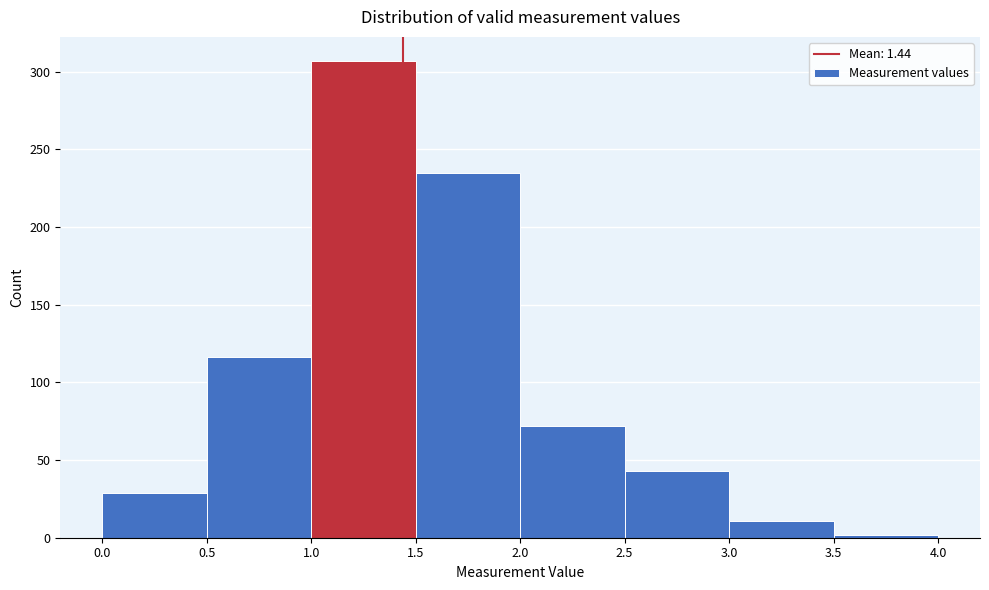

How tall is the bar that spans 1.5 to 2.0 on the x-axis? The values are not printed on the chart, so give them approximately, as read against the axis.

235